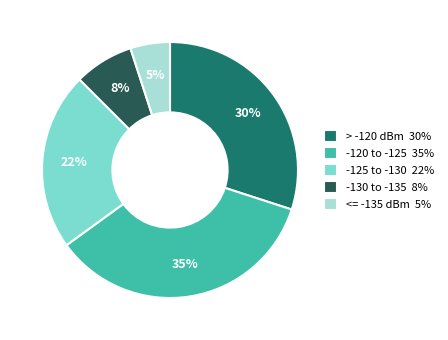

Is there a majority slice in this chart?

No